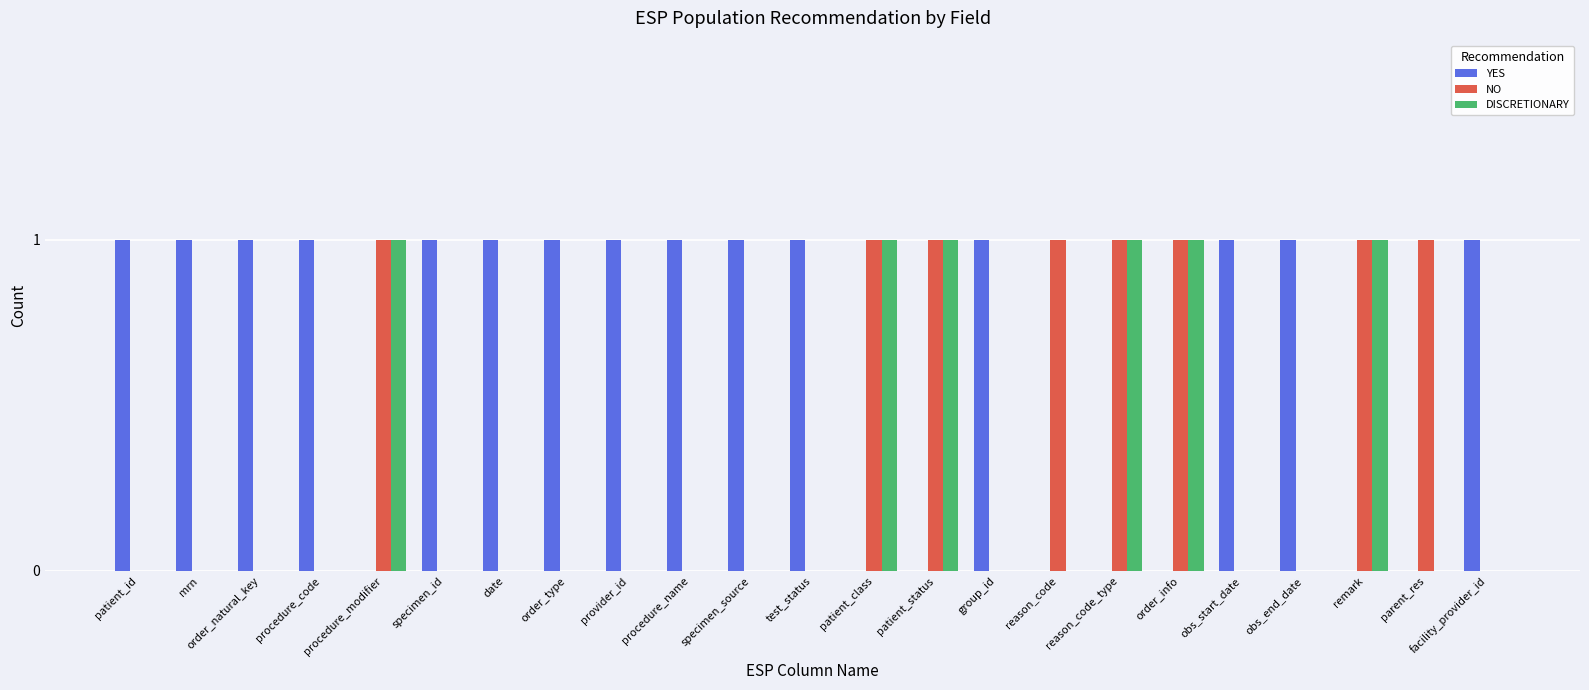

Which series has the largest total across all categories?

YES